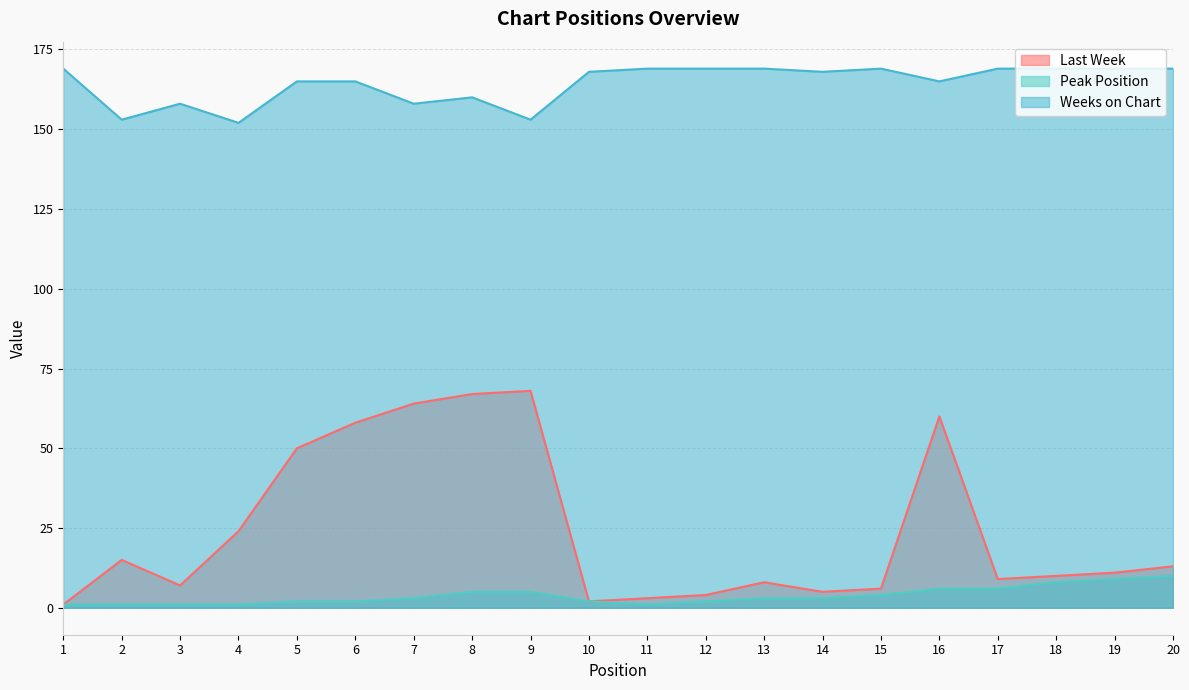

What are all the series names shown in the legend?

Last Week, Peak Position, Weeks on Chart